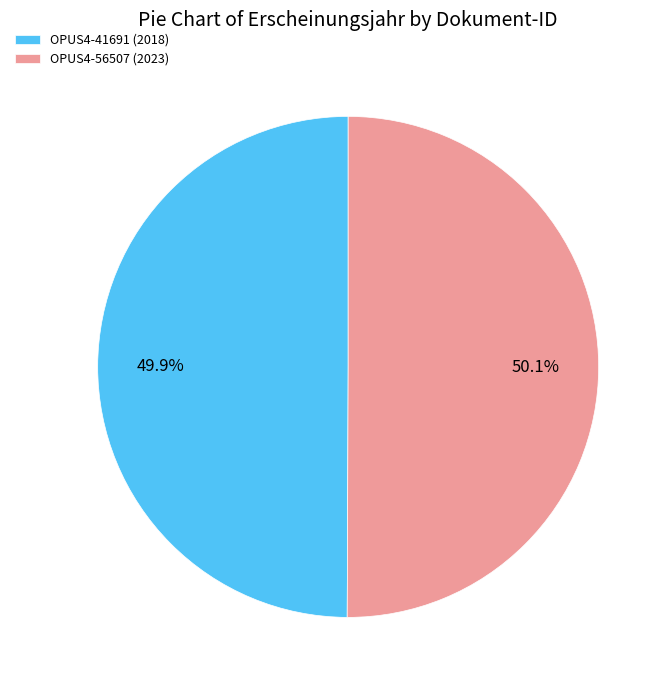

Does any single category account for the majority?

Yes